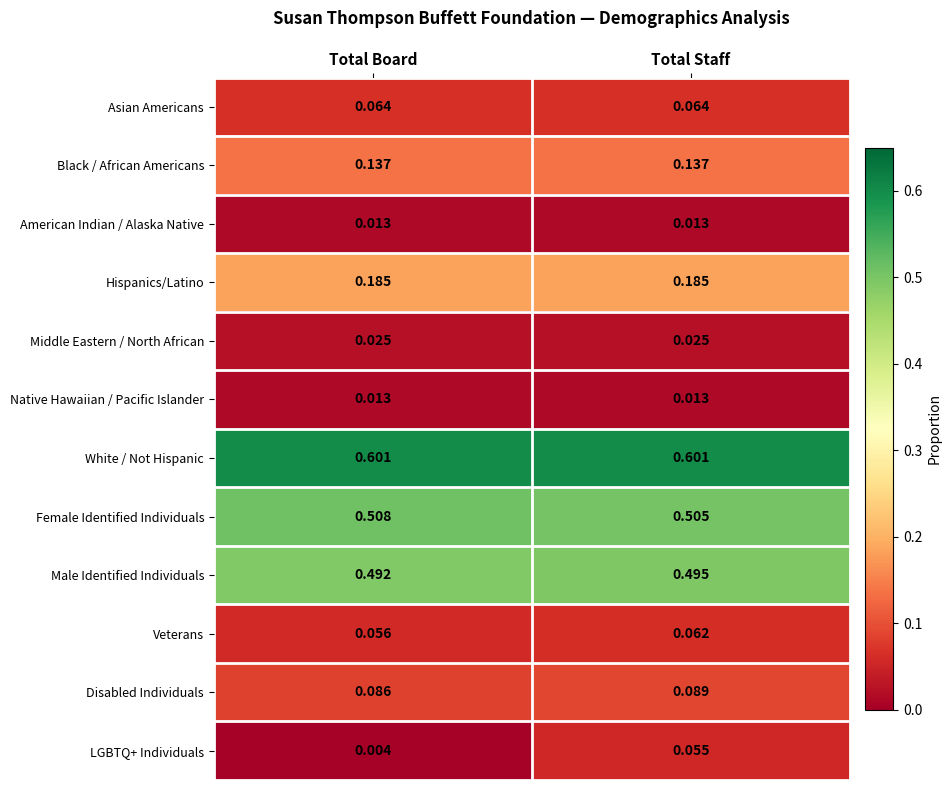

Between Total Board and Total Staff, which series saw the biggest shift?

LGBTQ+ Individuals